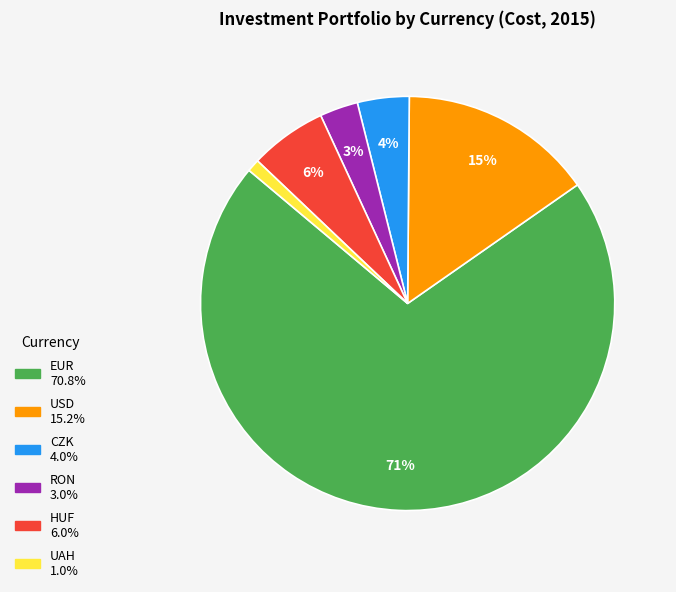

Which slice represents more than half of the pie?

EUR